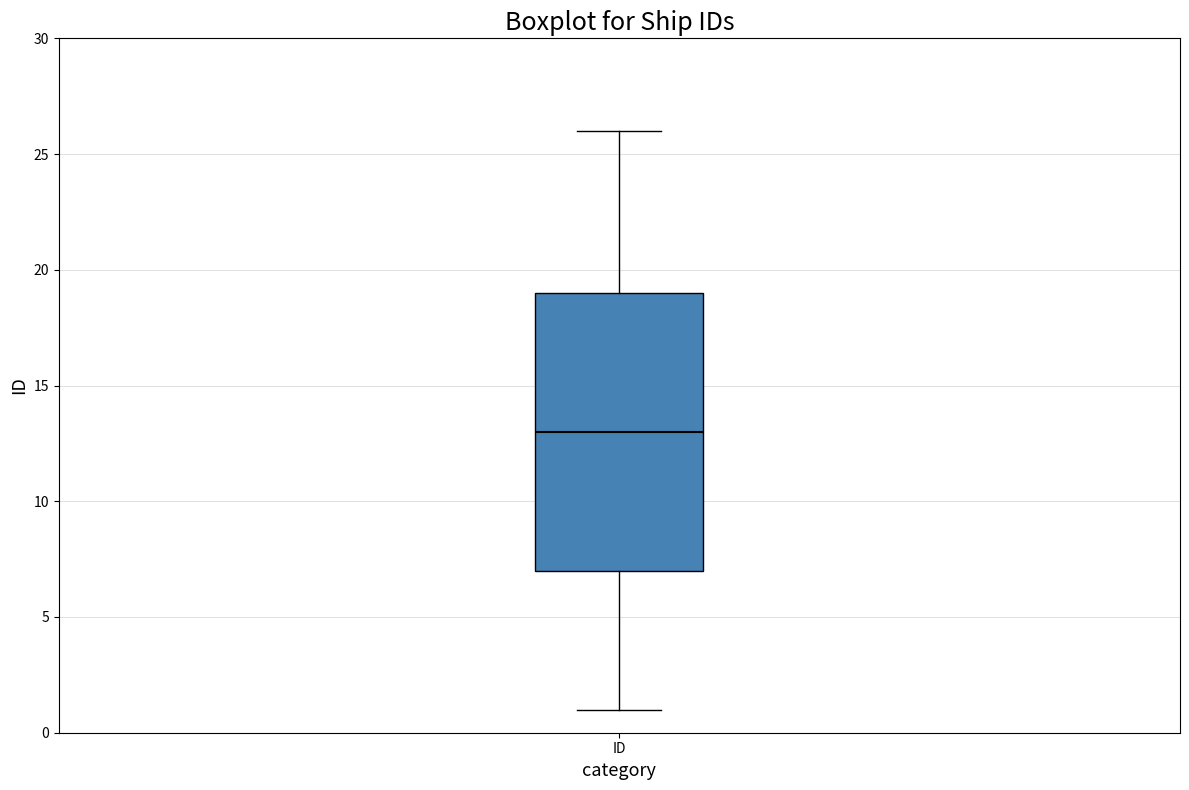

Read this box plot against the y-axis: the position of the median line, the range covered by the box, and the ends of both whiskers. The values are not printed on the chart, so give them approximately, as read against the axis.

median 13, box 7 to 19, whiskers 1 to 26